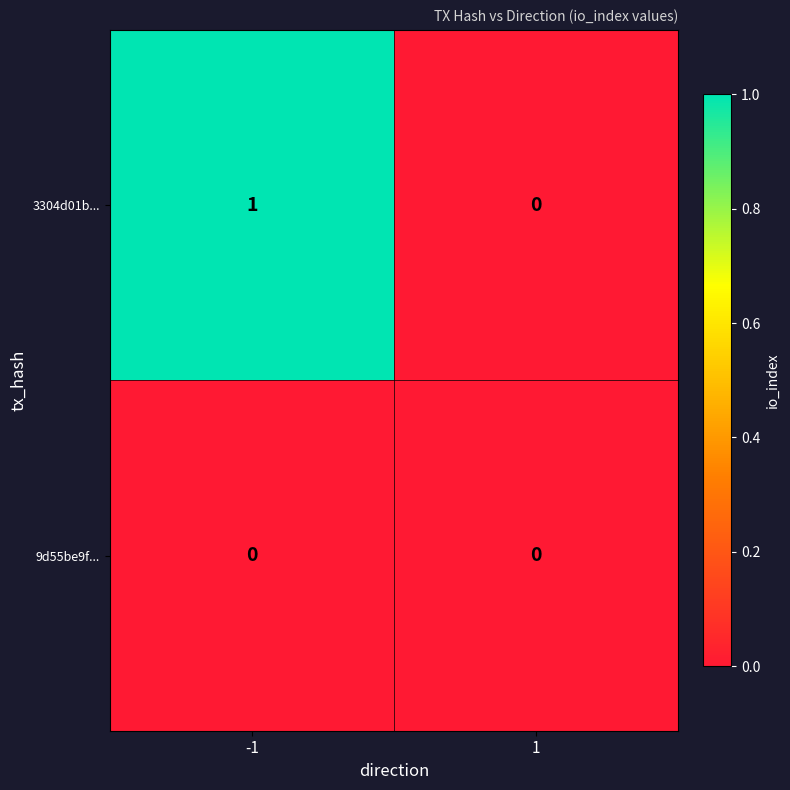

The value of 9d55be9f... at -1 is 0. True or false?

True